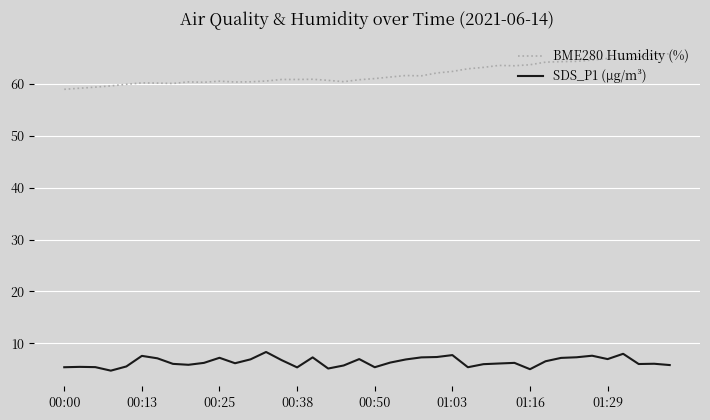

What is the maximum value shown in the chart?

65.8